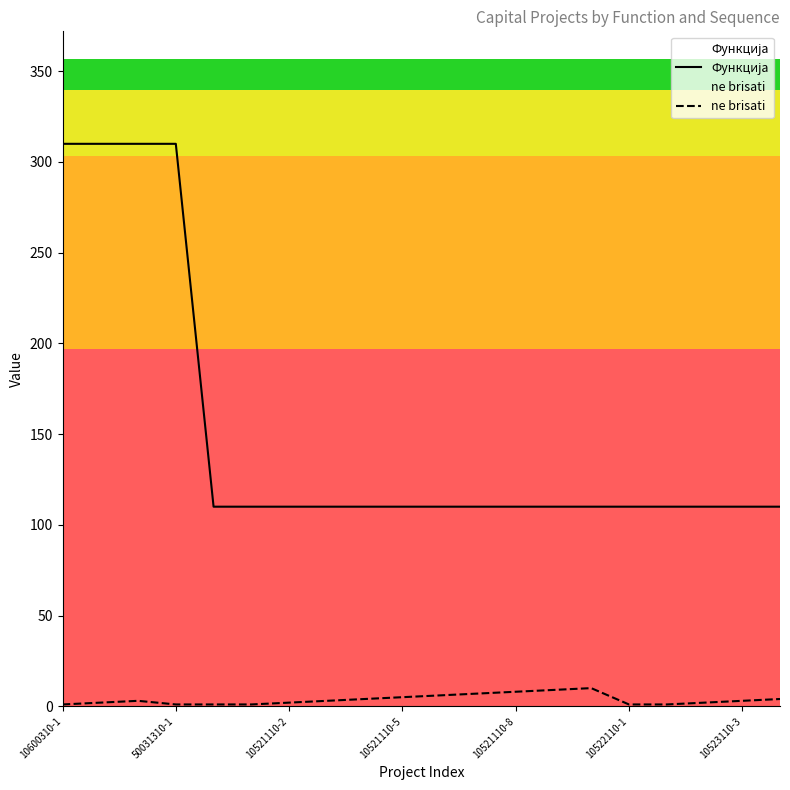

List the series in order of their peak value, lowest first.

ne brisati, Функција